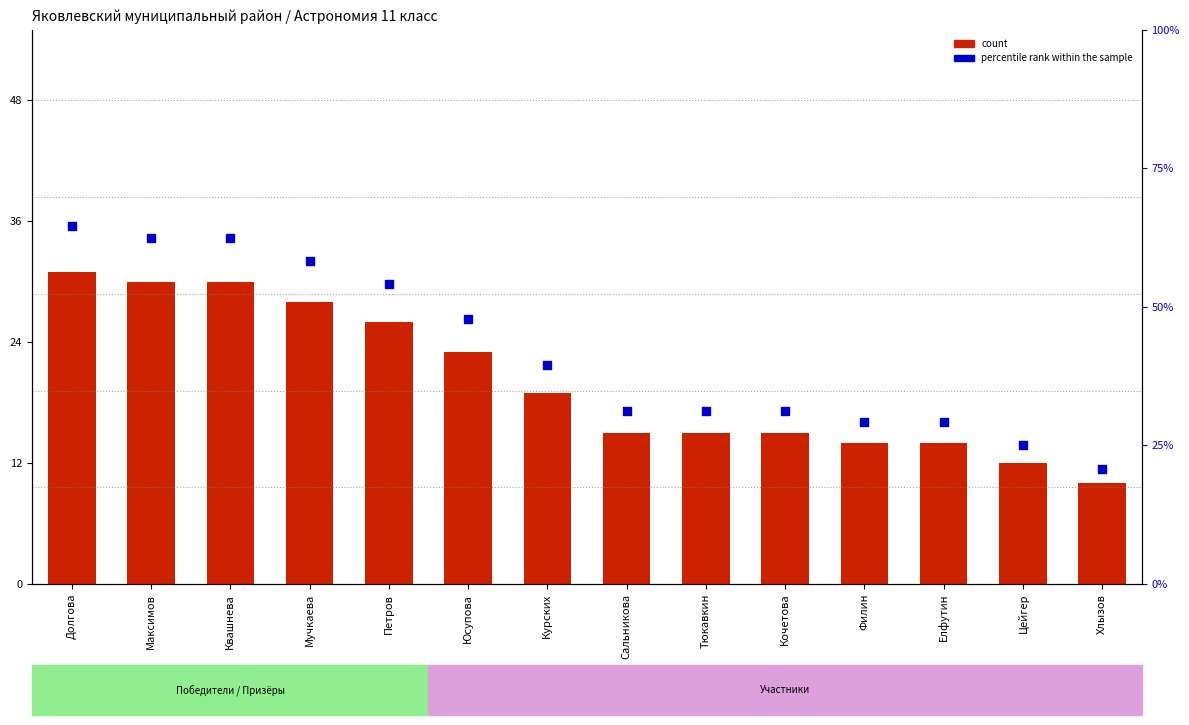

Which series reaches the maximum Y coordinate?

percentile rank within the sample